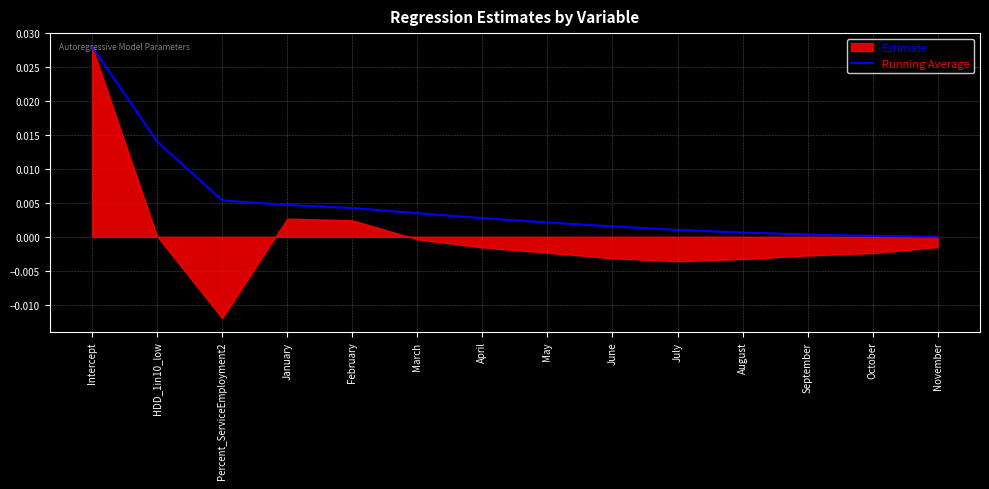

What position from the right is Intercept?

14